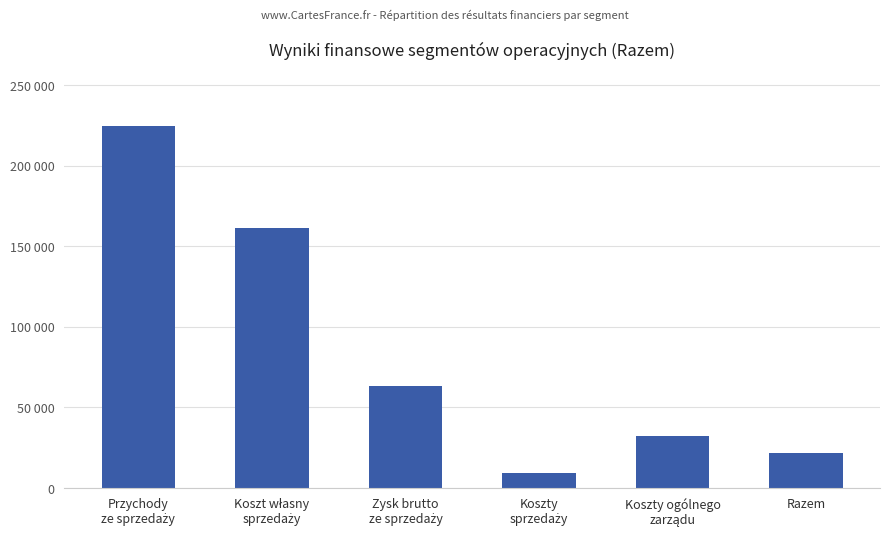

Between Razem and Przychody
ze sprzedaży, which is larger?

Przychody
ze sprzedaży